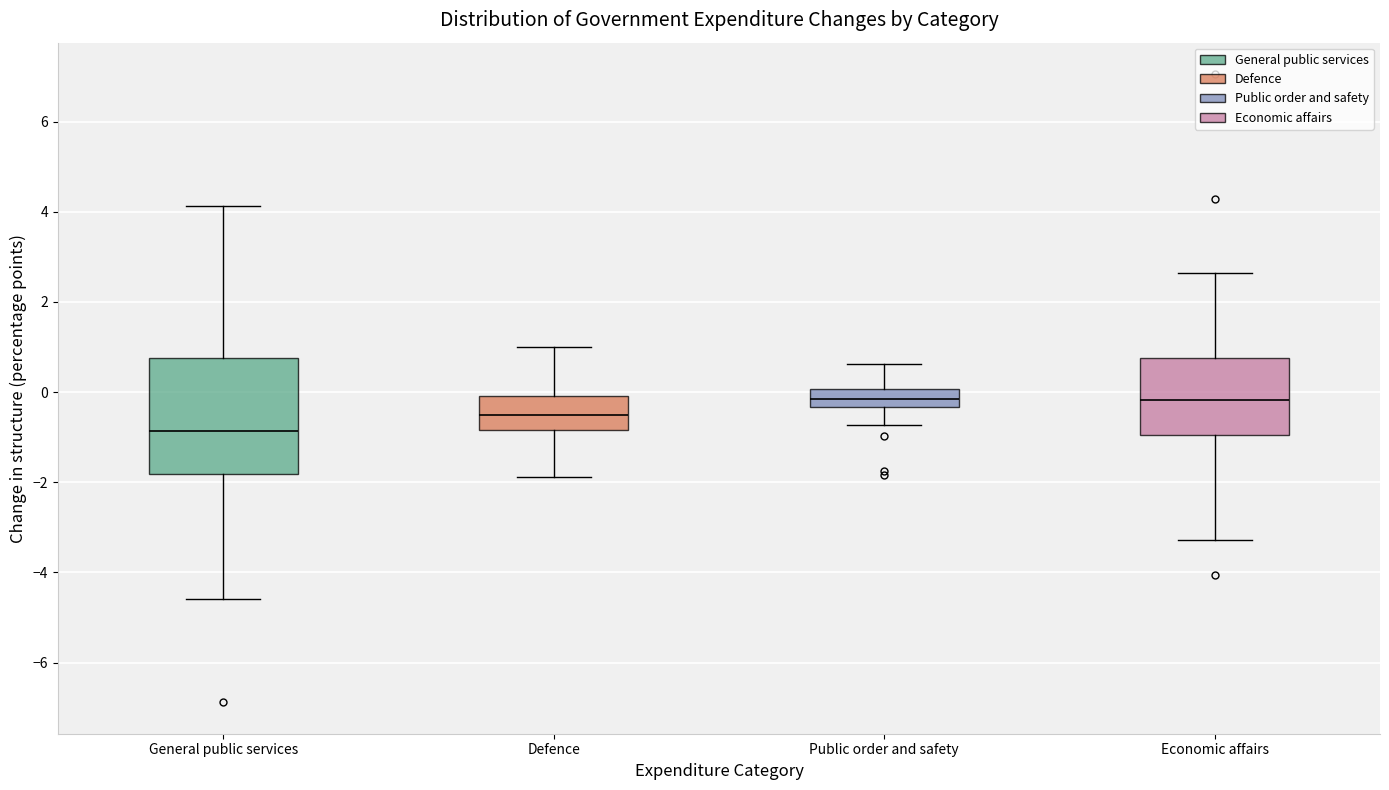

Where is the lower edge of the box for Defence on the y-axis? The values are not printed on the chart, so give them approximately, as read against the axis.

-0.8